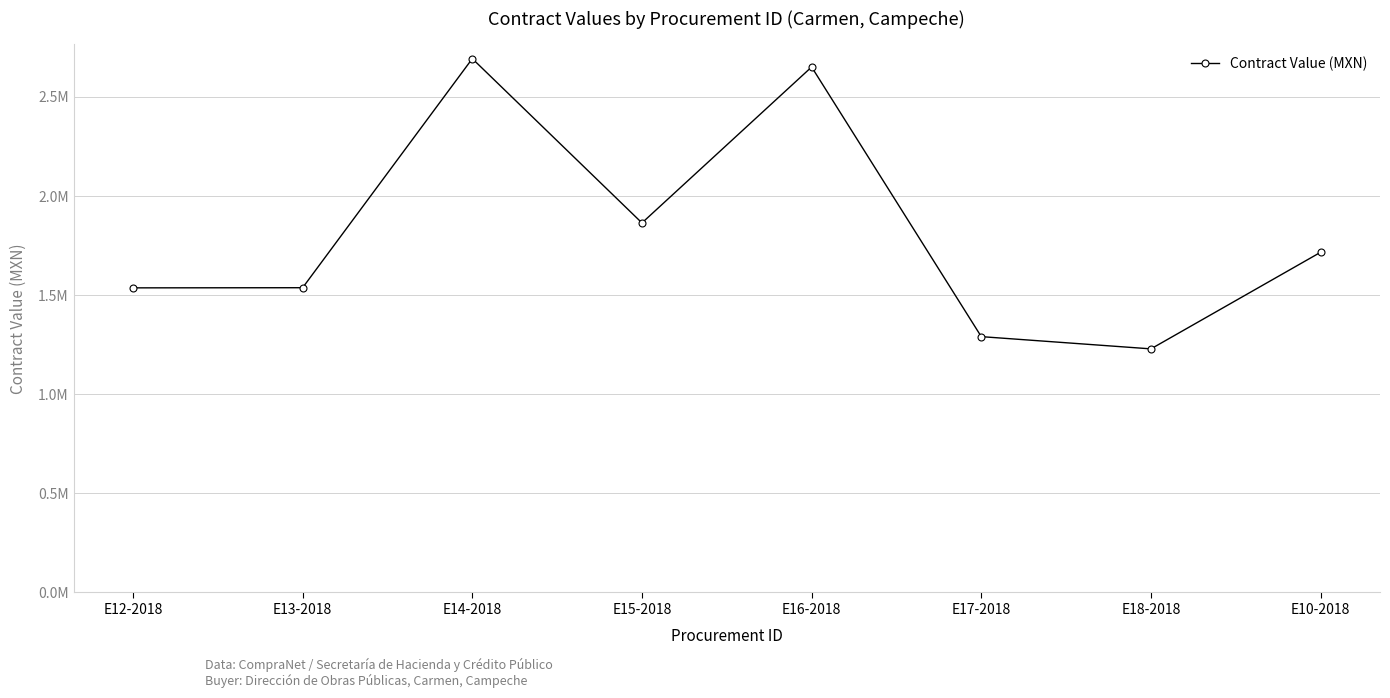

What is the value of the 5th point from the left?

2651219.5